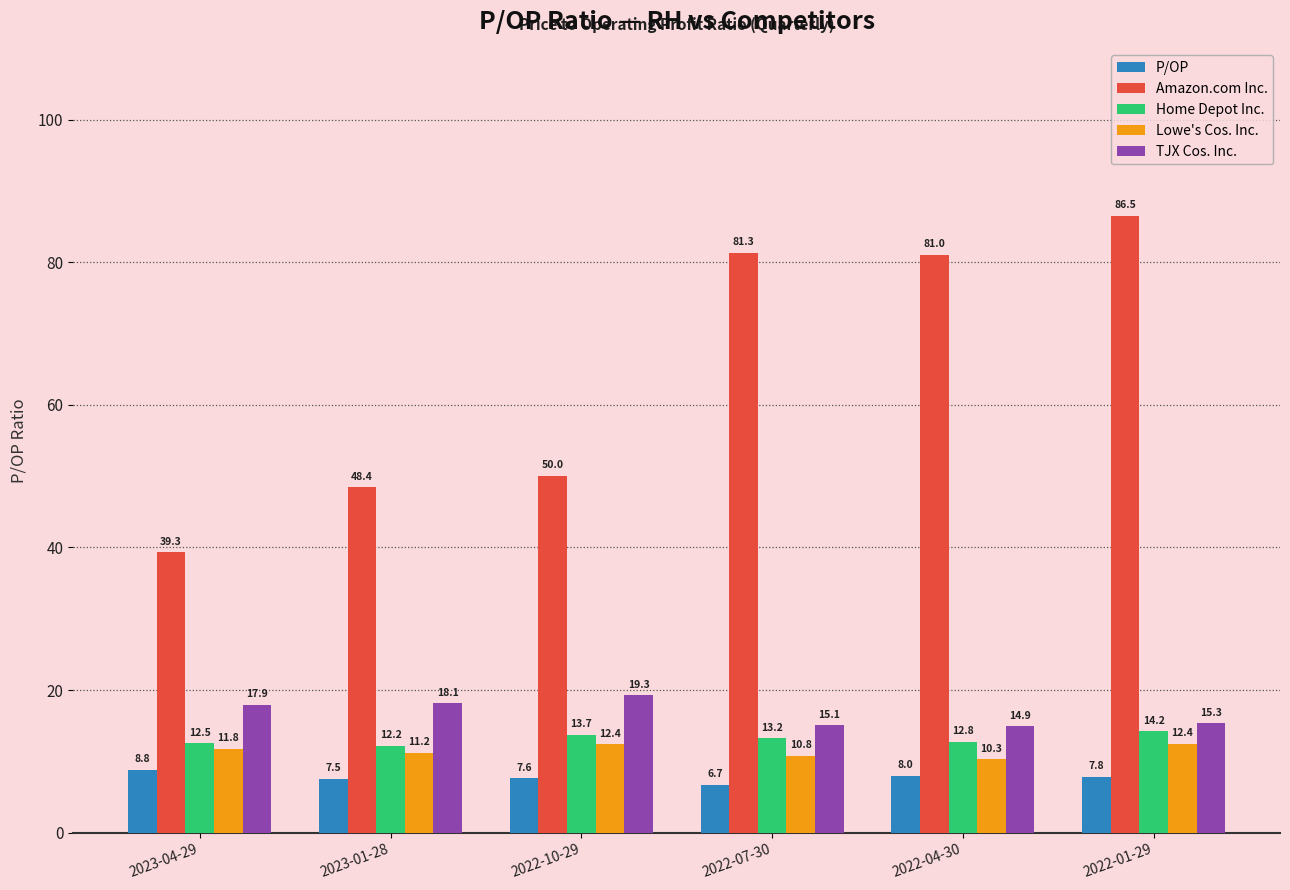

What position from the left is 2022-10-29?

3